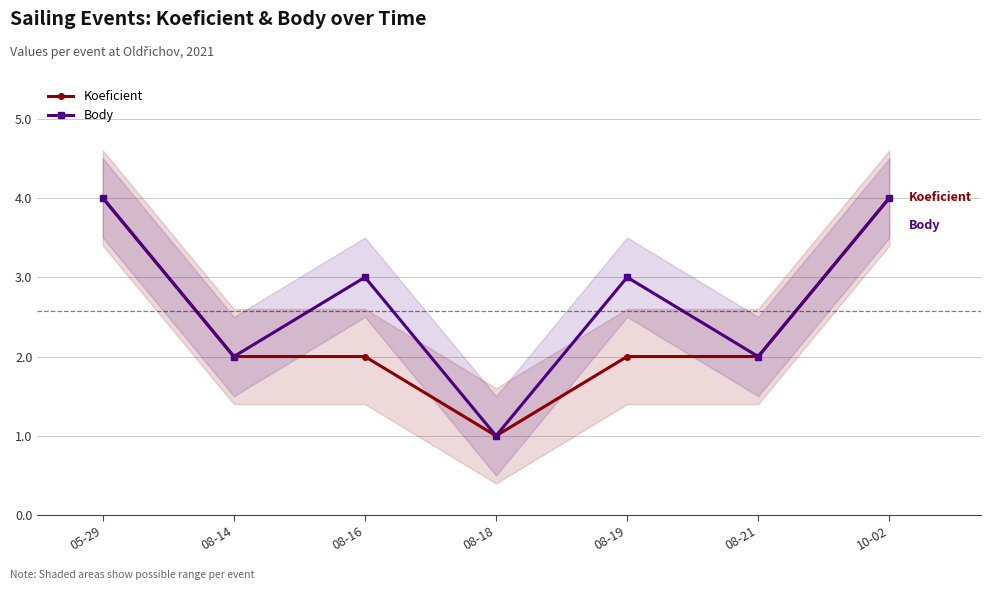

What is the total value across all series at 05-29?

8